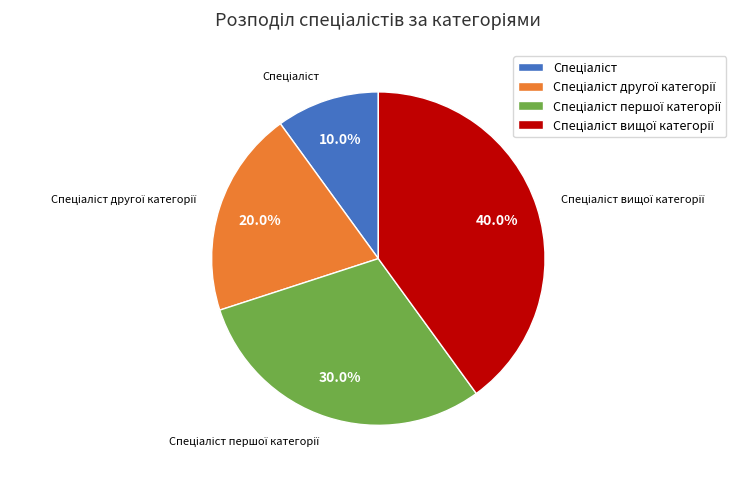

To the nearest percent, what is the average slice percentage?

25%